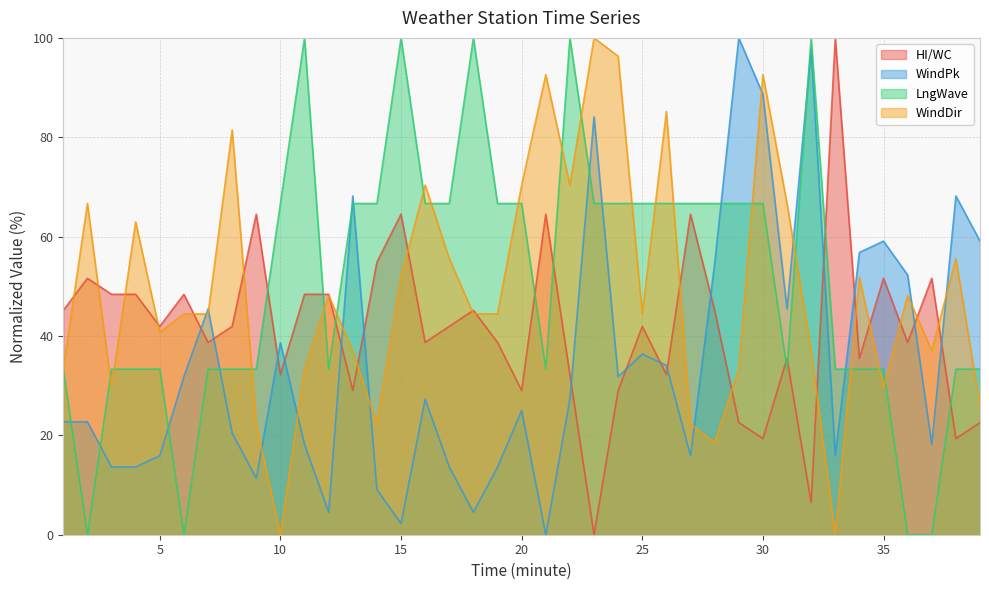

True or false: HI/WC and LngWave intersect in this chart.

True